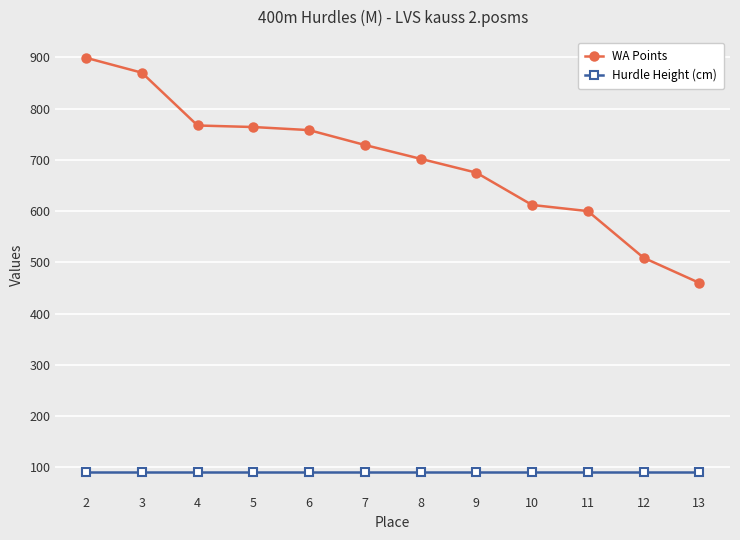

What is the difference between the highest and lowest values at 6?

666.6